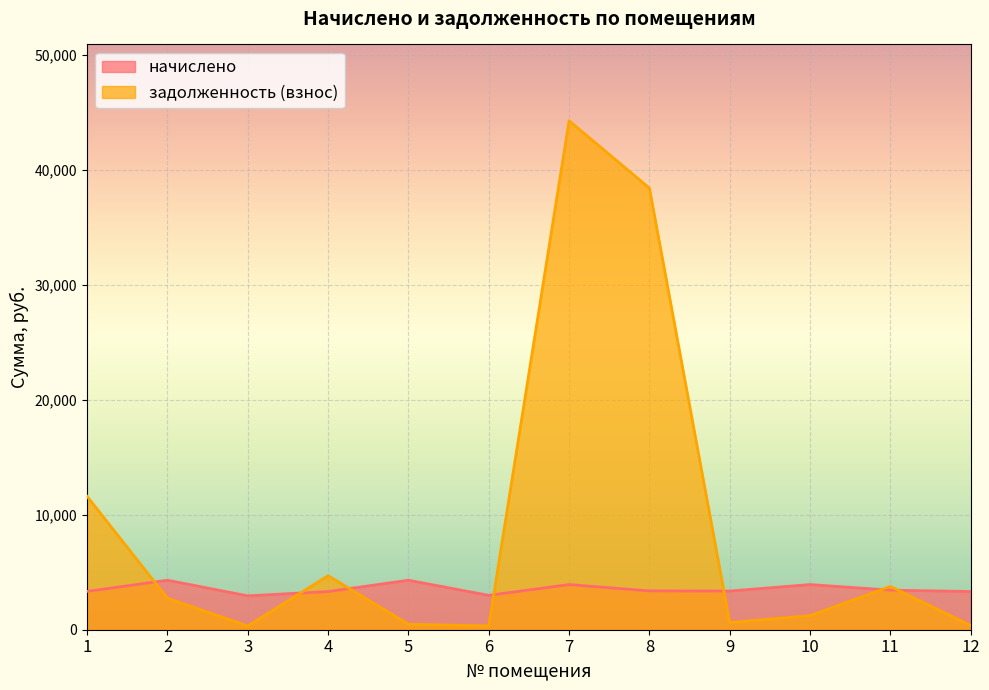

At which category is the sum across all series the highest?

7